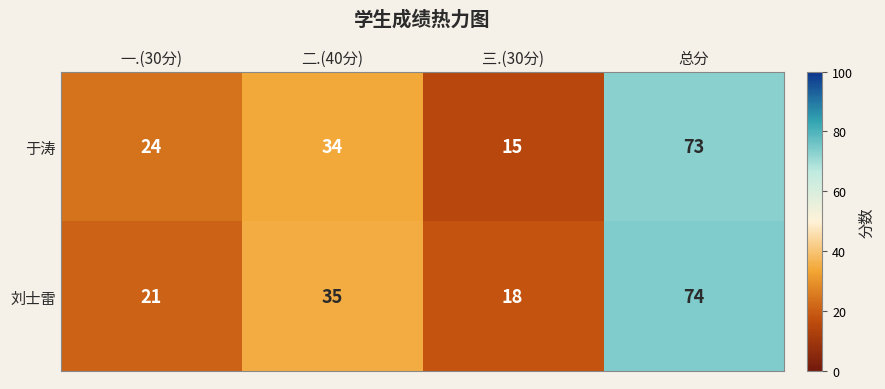

List the series in order of their overall mean, highest first.

刘士雷, 于涛